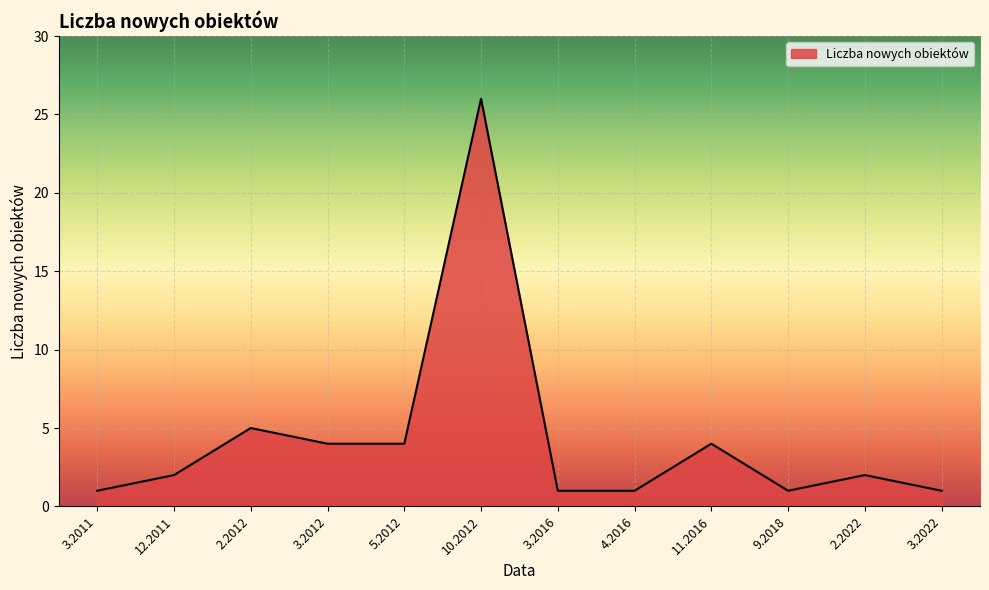

Between 3.2012 and 3.2016, which is larger?

3.2012